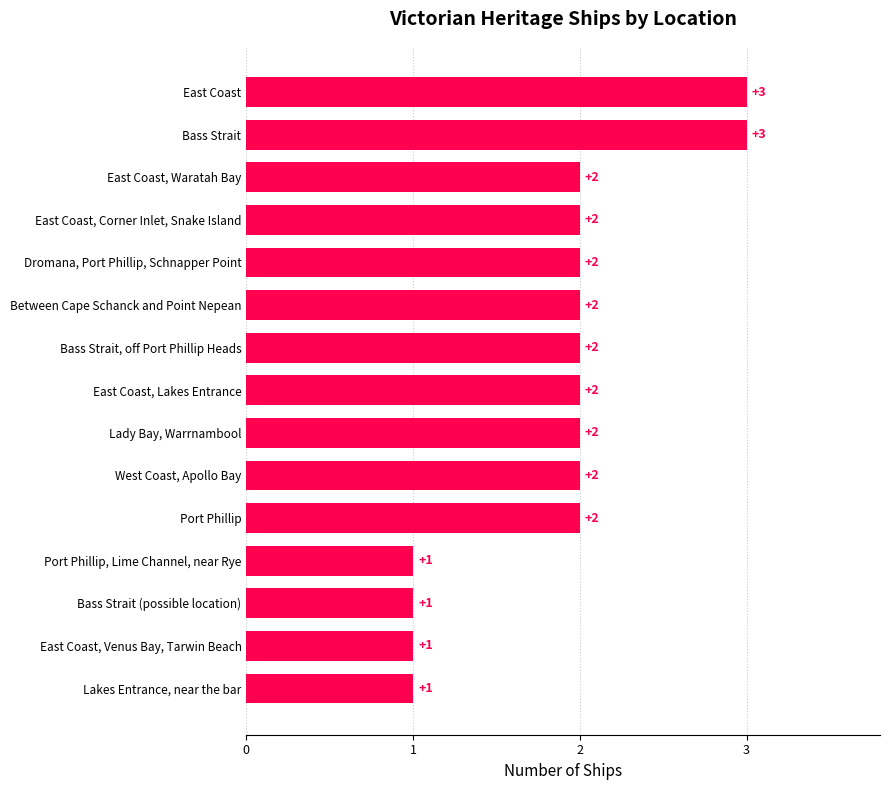

Count the values in the range 1 to 2.

13